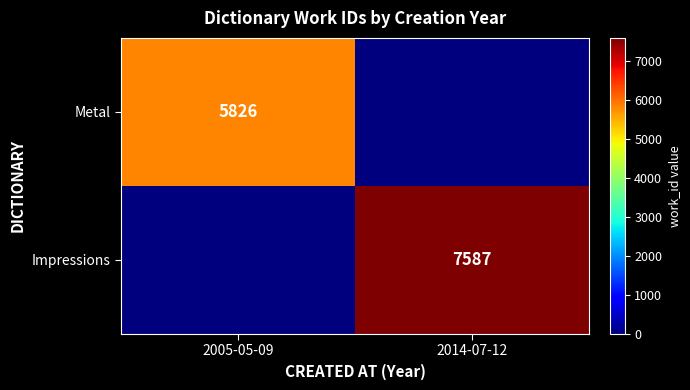

What is the difference between the highest and lowest values at 2014-07-12?

7587